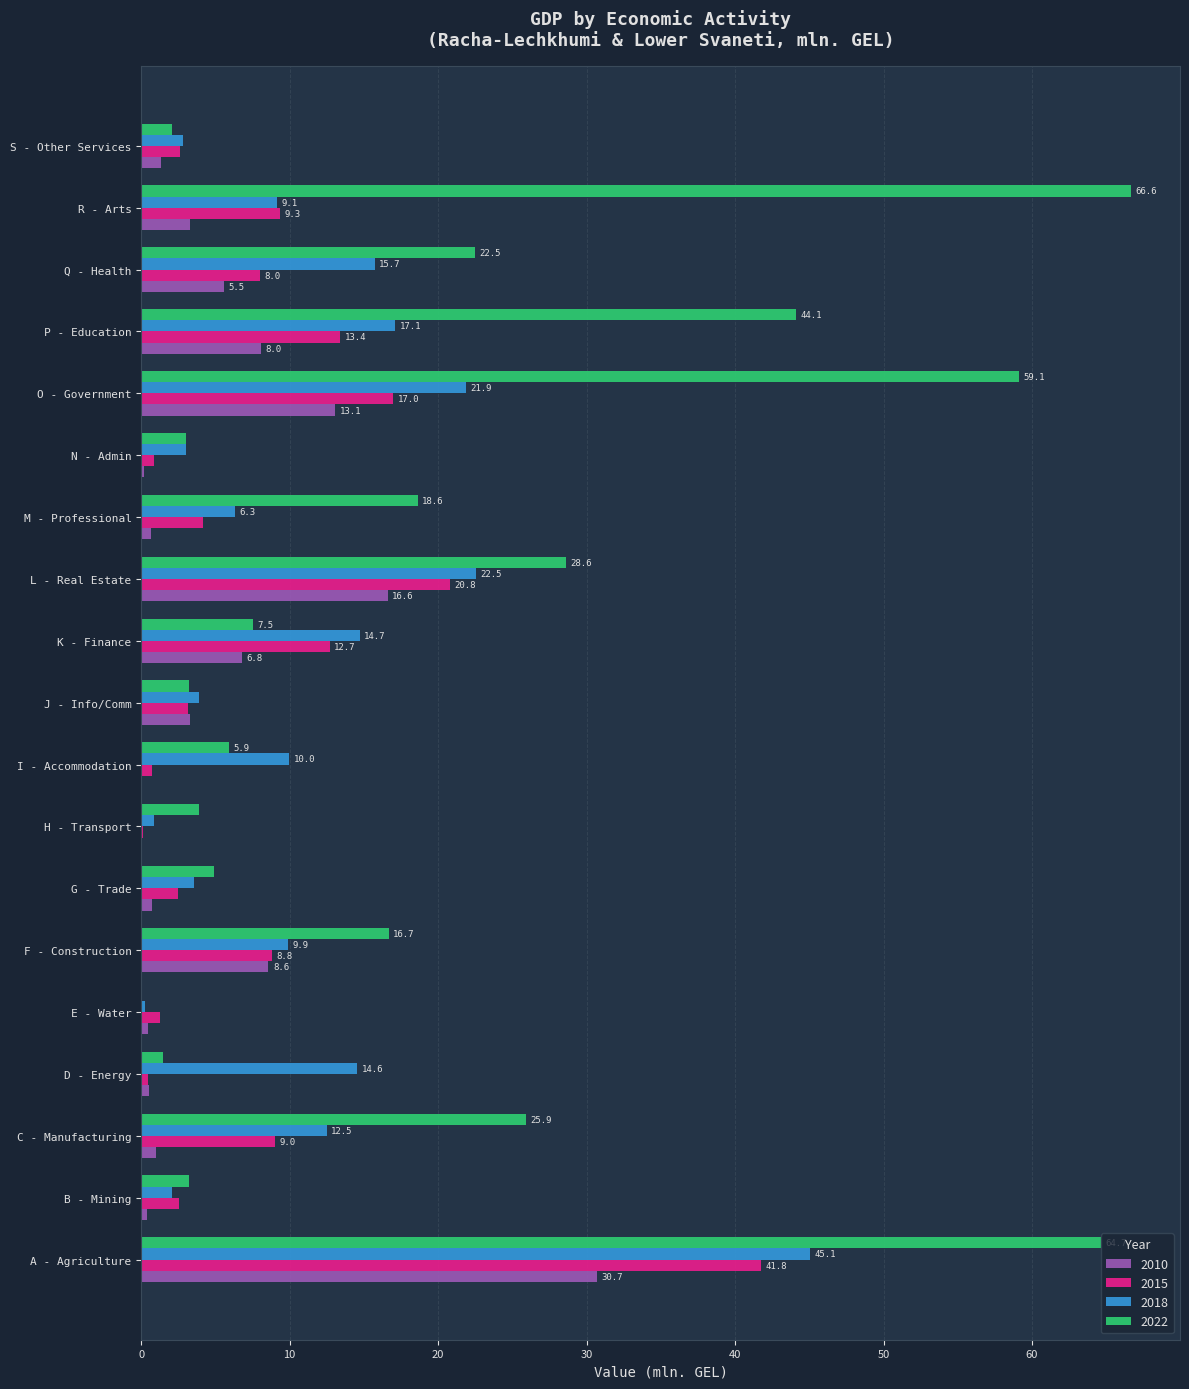

What is the average value of the 2015 series?

8.4